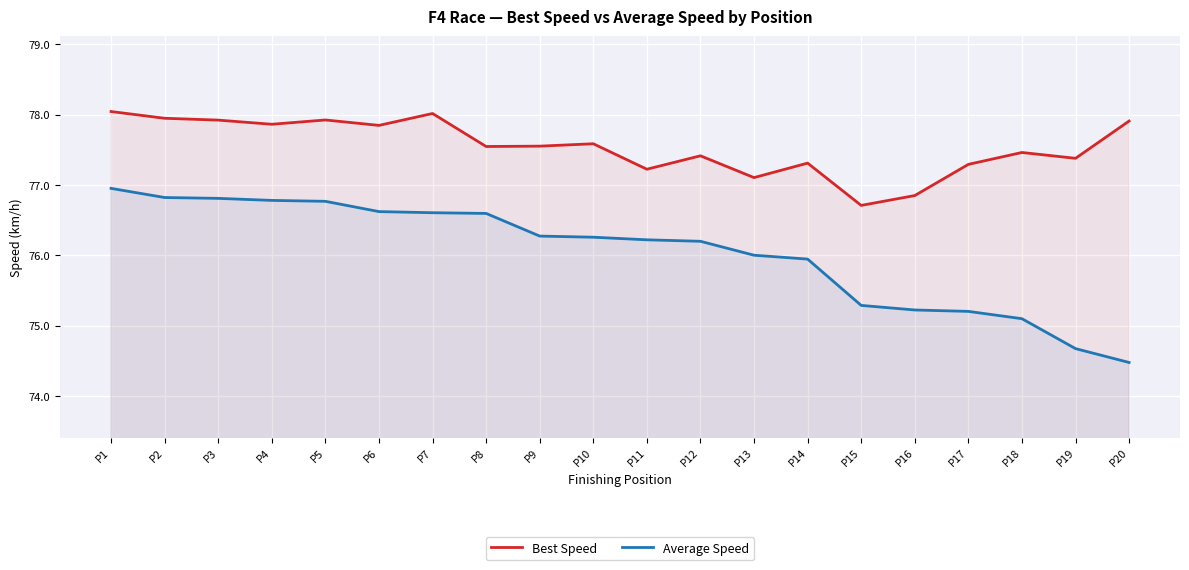

Is it true that Average Speed equals 106.9 at P3?

False